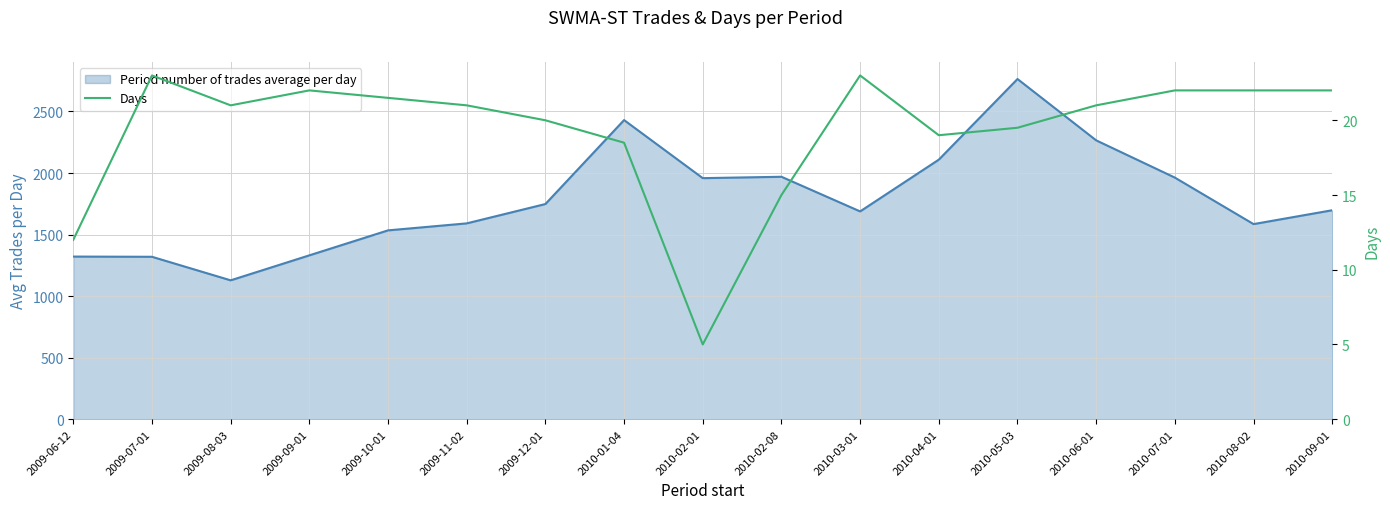

What is the smallest value displayed?

5.0